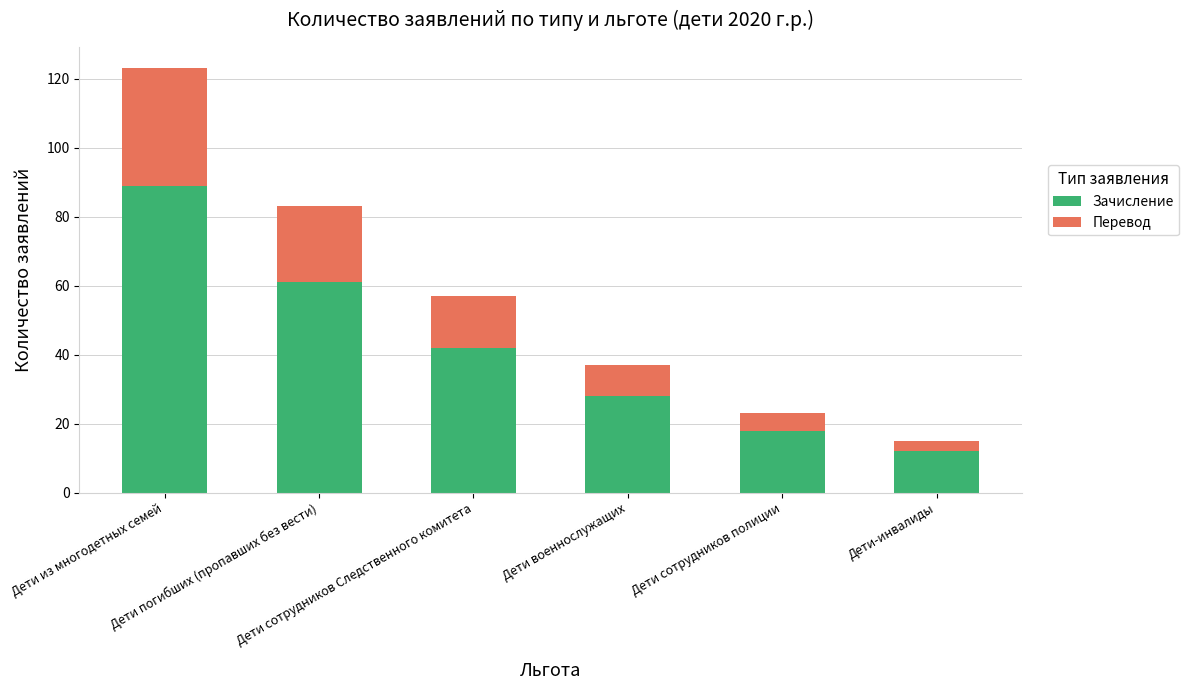

What is the difference between the maximum and second lowest values in the Зачисление series?

71